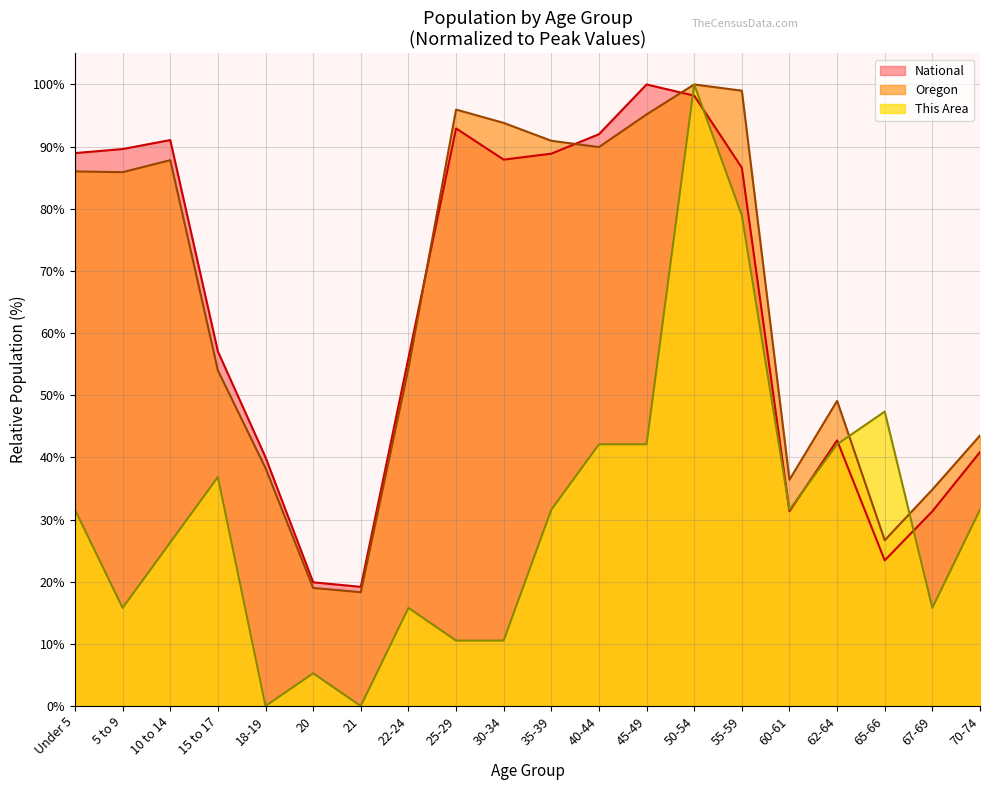

How many intersections are there between Oregon and National?

3